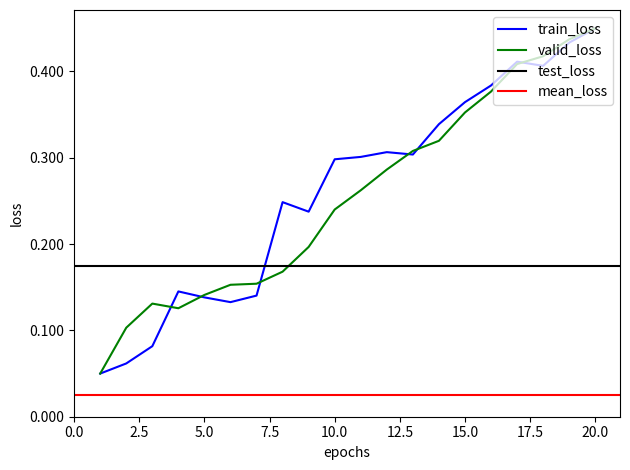

The value of train_loss at 15.0 is 0.1. True or false?

False